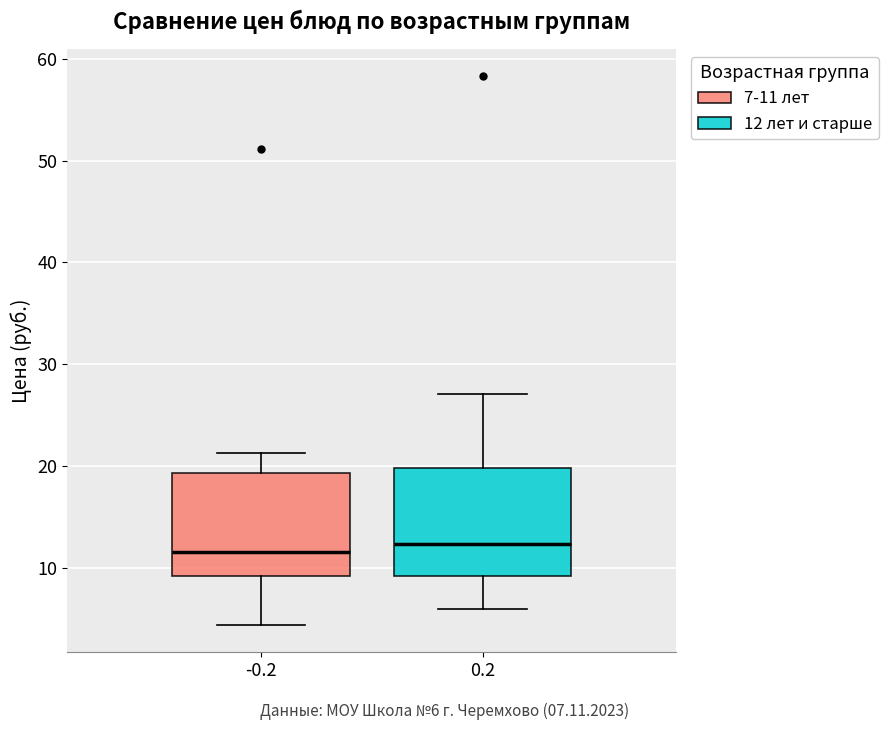

Reading left to right, read every box against the y-axis: the position of its median line, the range the box covers, and the ends of its whiskers. The values are not printed on the chart, so give them approximately, as read against the axis.

-0.2: median 12, box 9 to 19, whiskers 4 to 21
0.2: median 12, box 9 to 20, whiskers 6 to 27